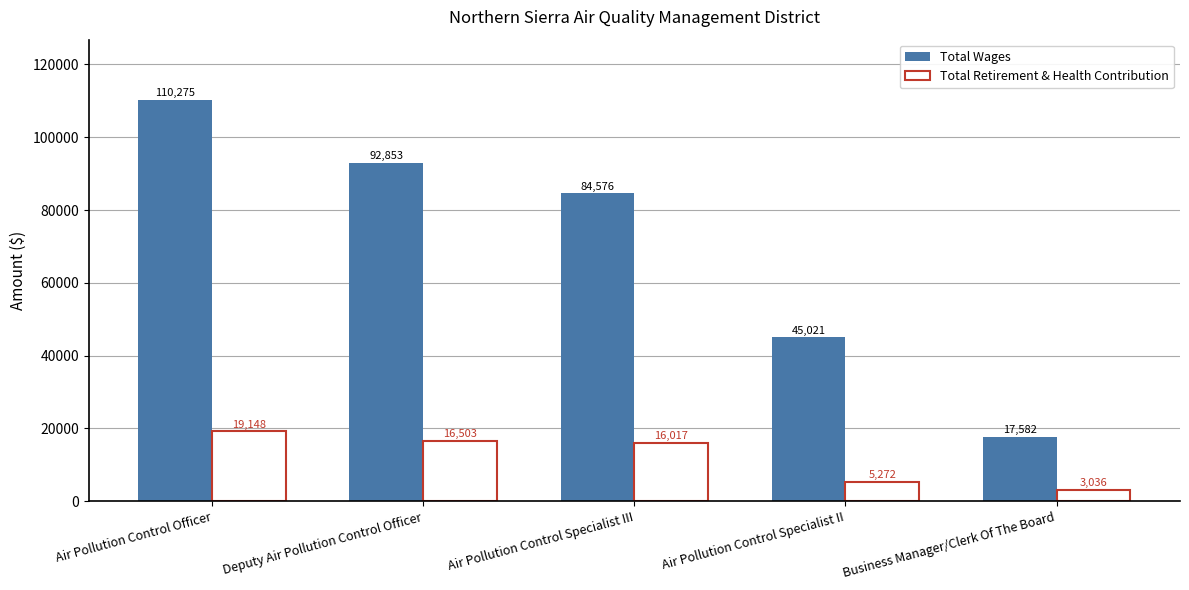

What is the label of the 3rd bar from the left?

Air Pollution Control Specialist III